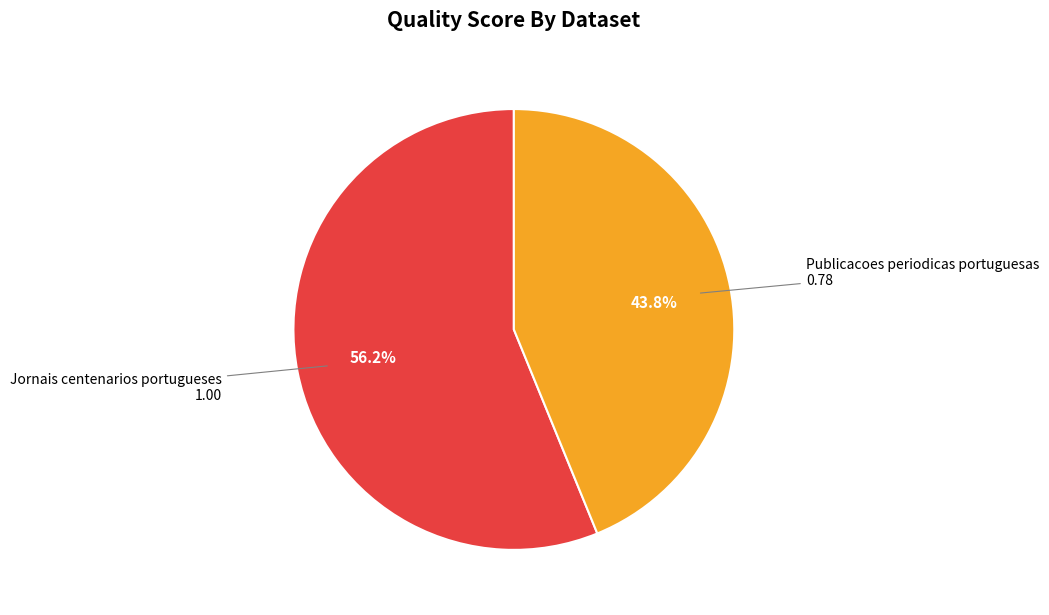

Does any single category account for the majority?

Yes